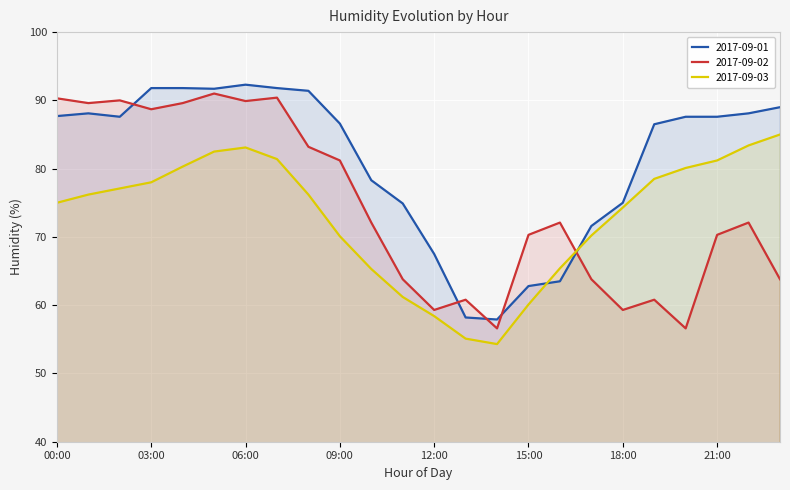

Is it true that 2017-09-03 equals 76.2 at 01:00?

True